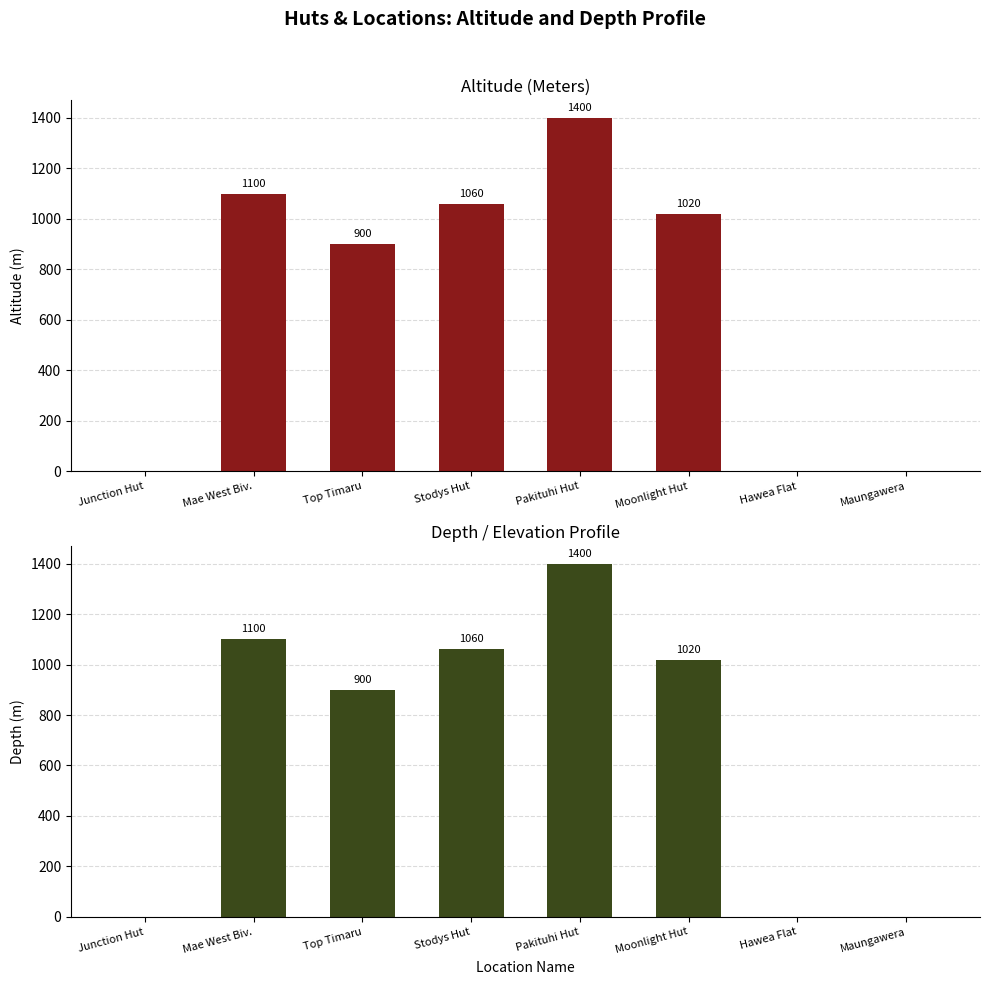

What is the label of the 7th bar from the left?

Hawea Flat